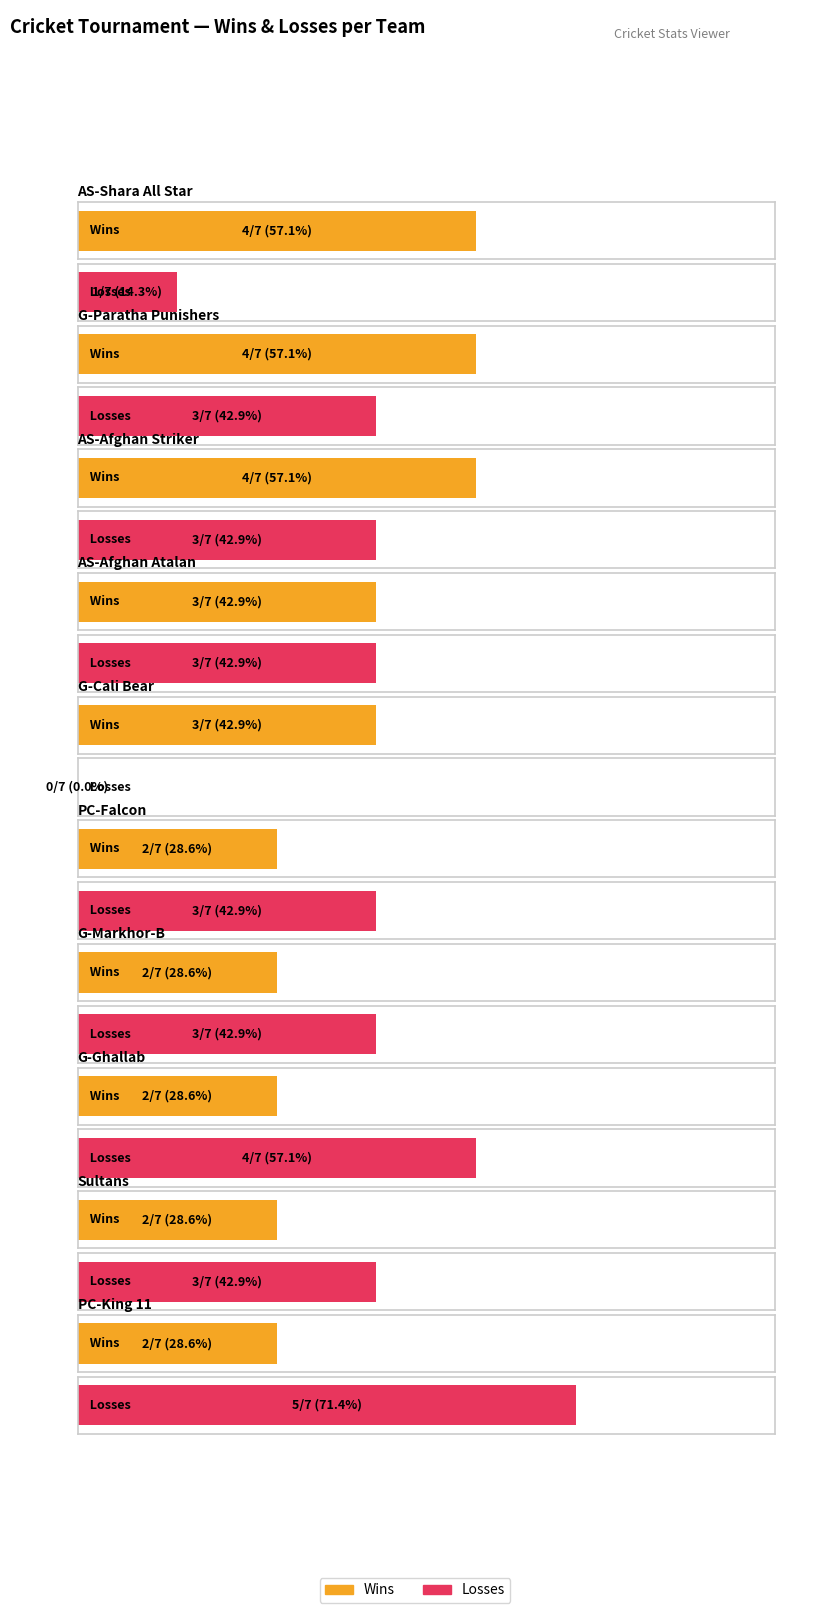

What position from the left is Sultans?

9